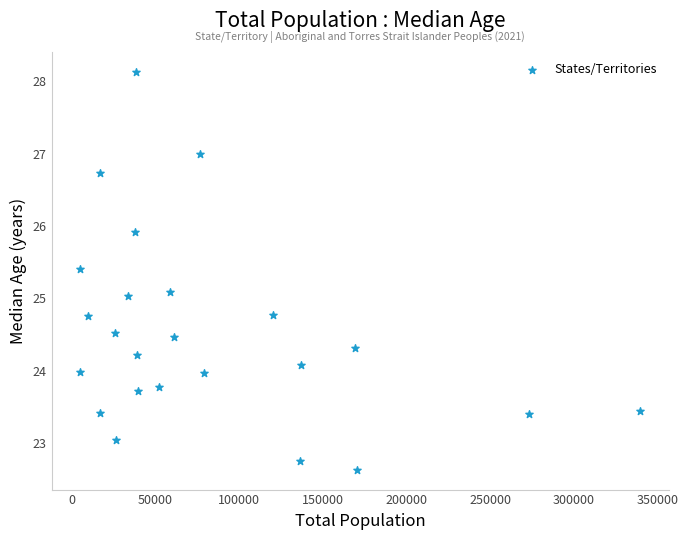

What is the range of X values (max minus min)?

335020.0